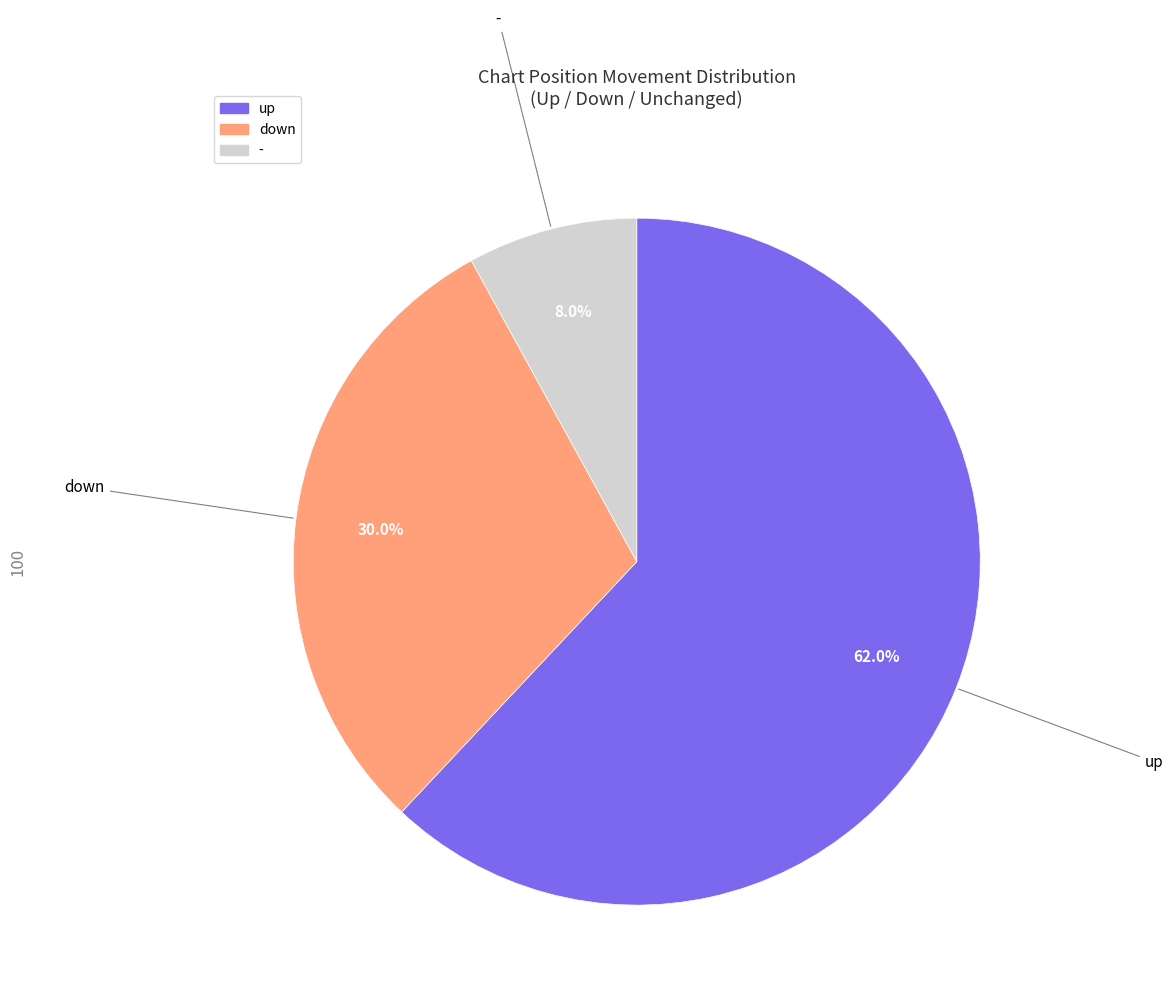

Which slice is the smallest?

-